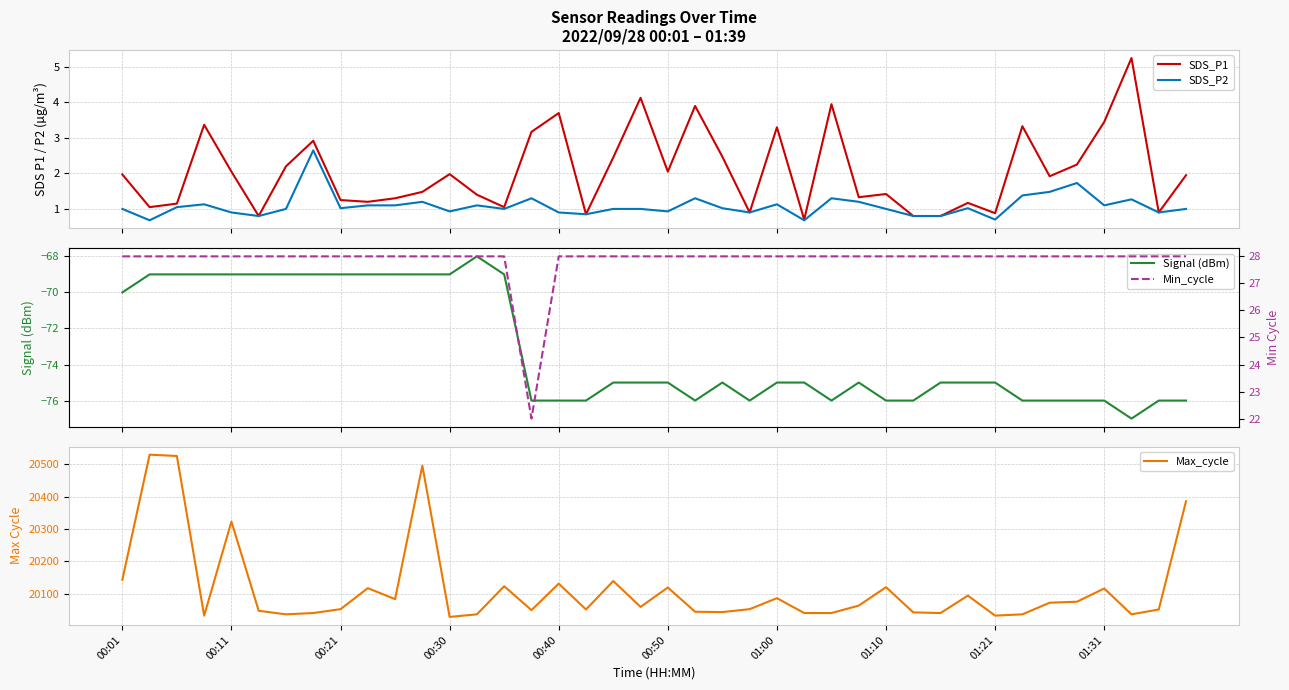

At which label is Max_cycle closest to 20279?

00:11